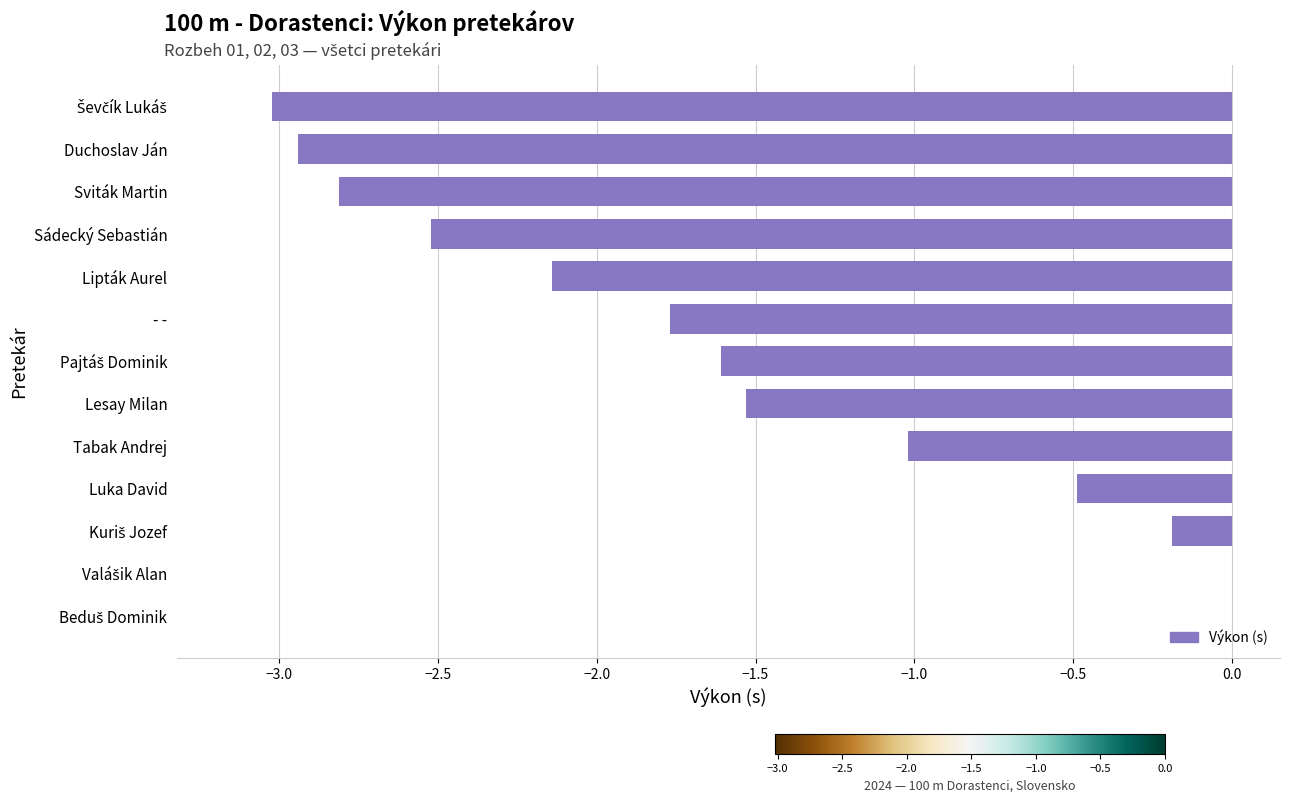

What is the change in value from Duchoslav Ján to - -?

+1.2